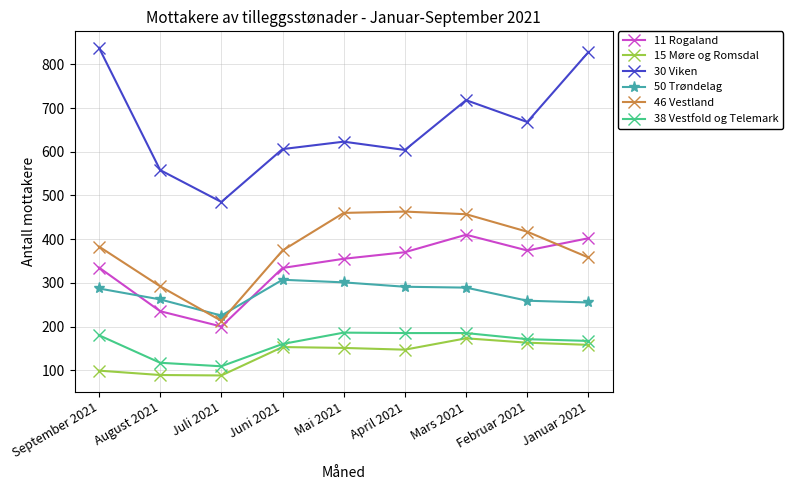

True or false: 30 Viken and 50 Trøndelag intersect in this chart.

False